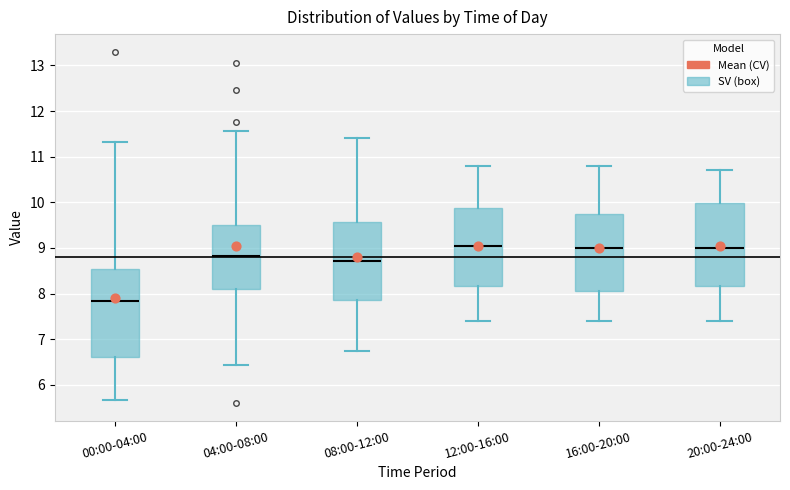

Reading left to right, read every box against the y-axis: the position of its median line, the range the box covers, and the ends of its whiskers. The values are not printed on the chart, so give them approximately, as read against the axis.

00:00-04:00: median 7.8, box 6.6 to 8.5, whiskers 5.7 to 11.3
04:00-08:00: median 8.8, box 8.1 to 9.5, whiskers 6.4 to 11.6
08:00-12:00: median 8.7, box 7.9 to 9.6, whiskers 6.8 to 11.4
12:00-16:00: median 9.1, box 8.2 to 9.9, whiskers 7.4 to 10.8
16:00-20:00: median 9.0, box 8.1 to 9.8, whiskers 7.4 to 10.8
20:00-24:00: median 9.0, box 8.2 to 10.0, whiskers 7.4 to 10.7